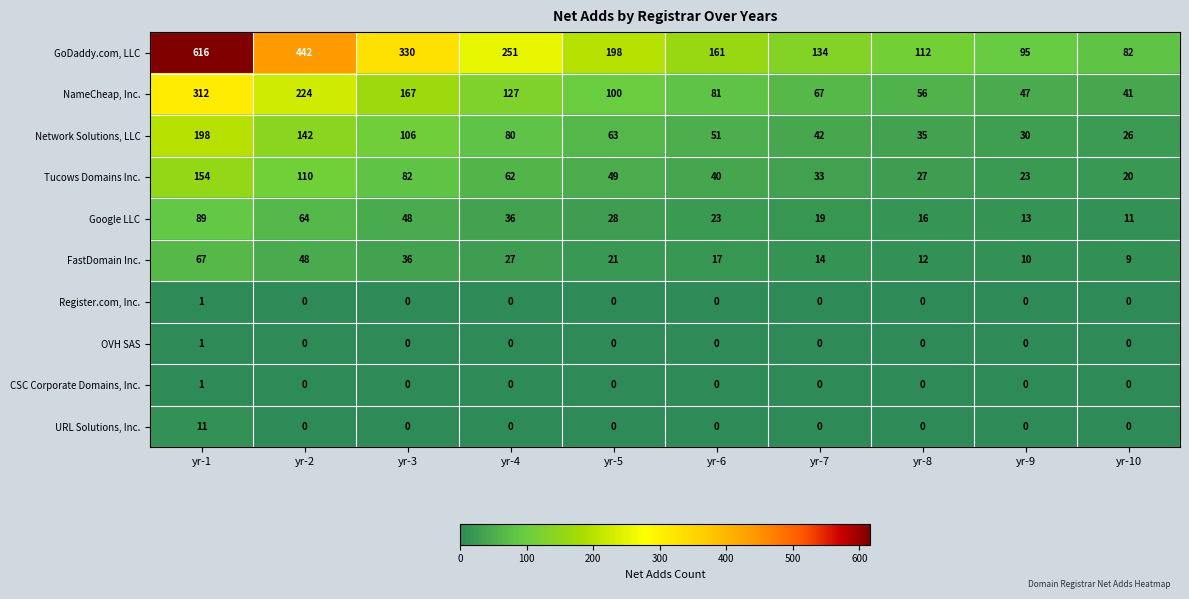

At which category is the sum across all series the highest?

yr-1